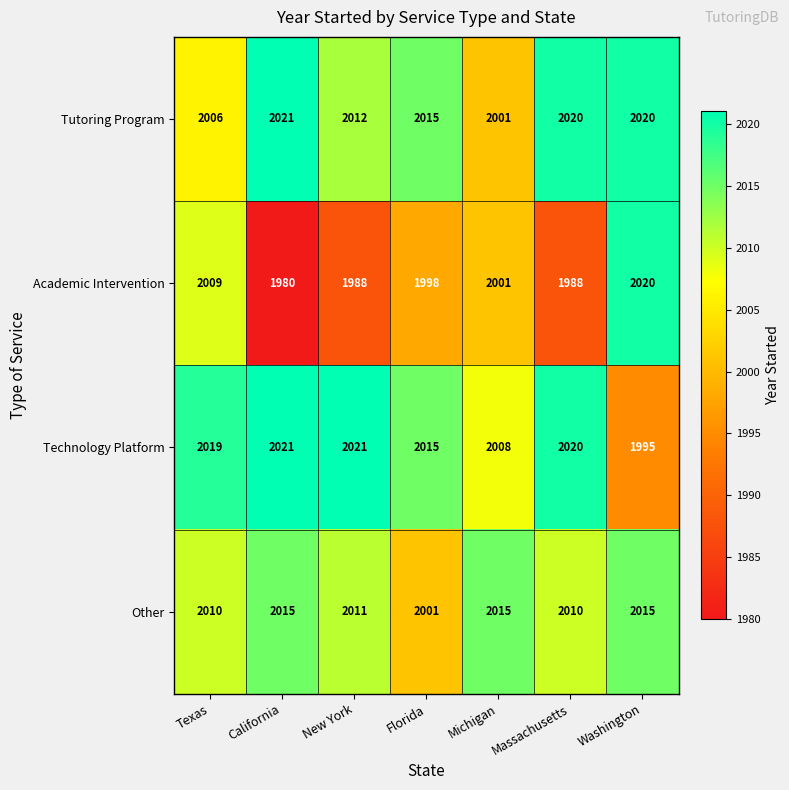

At which label does Other first exceed 2011?

California